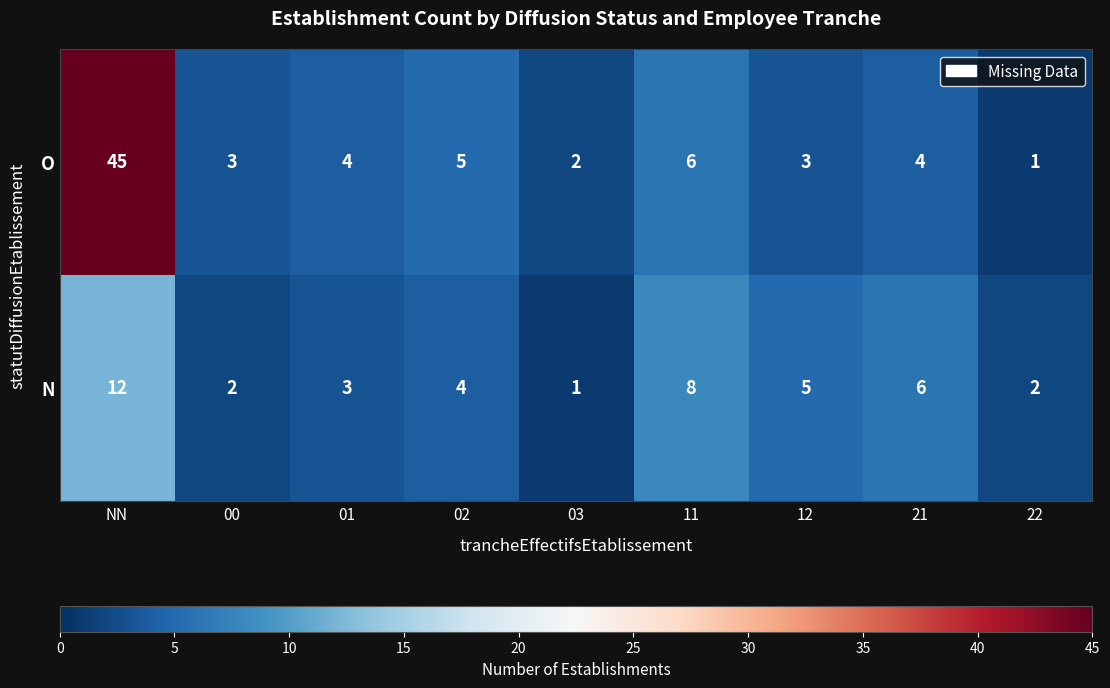

What is the maximum value shown in the chart?

45